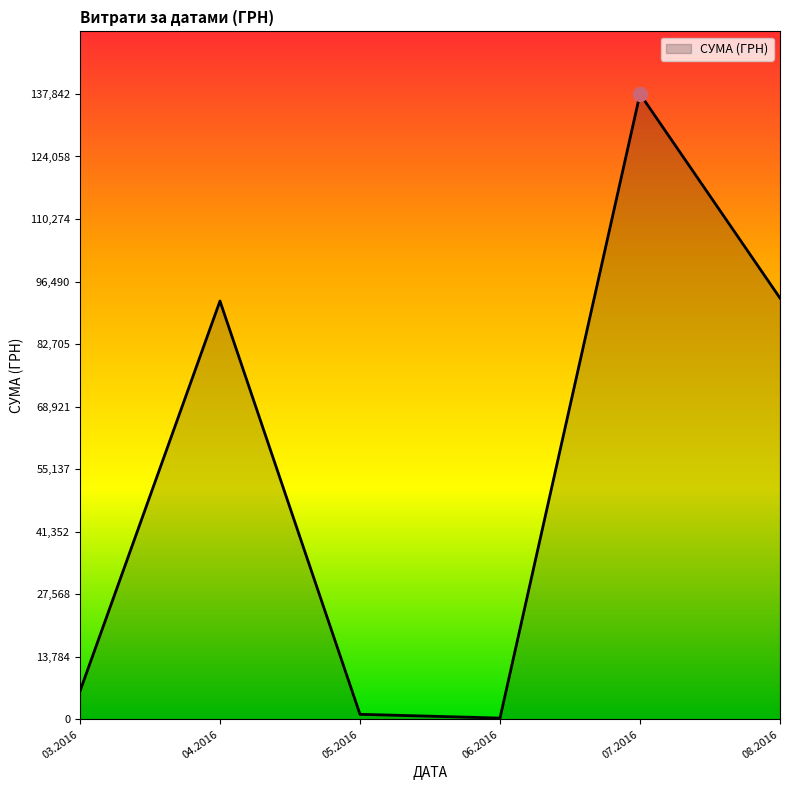

Does the chart have visible grid lines?

No